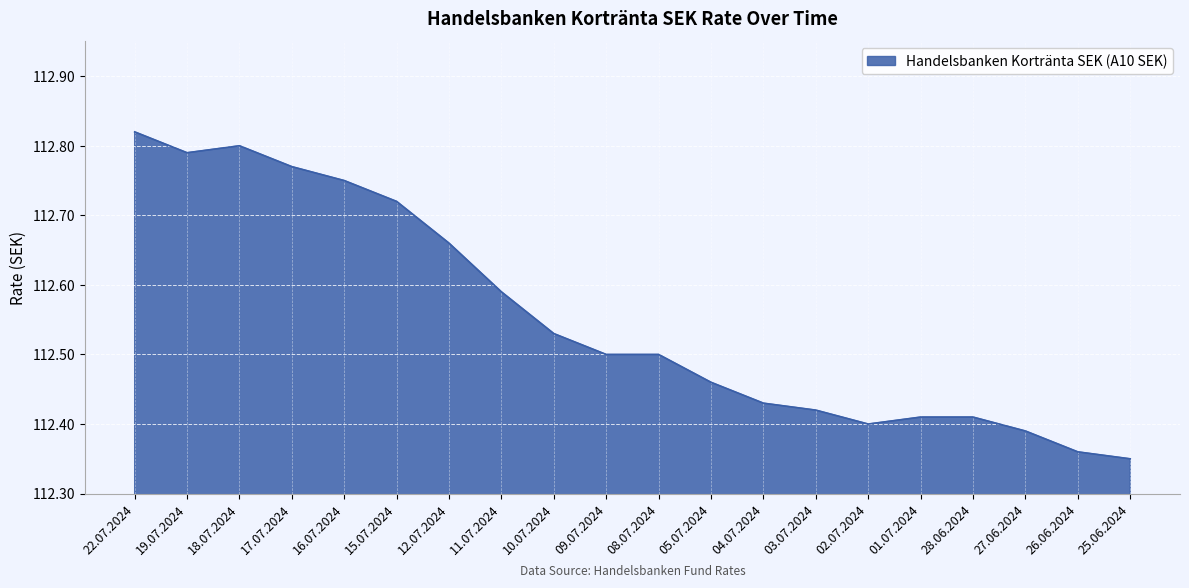

Which category has the highest value across all series?

22.07.2024